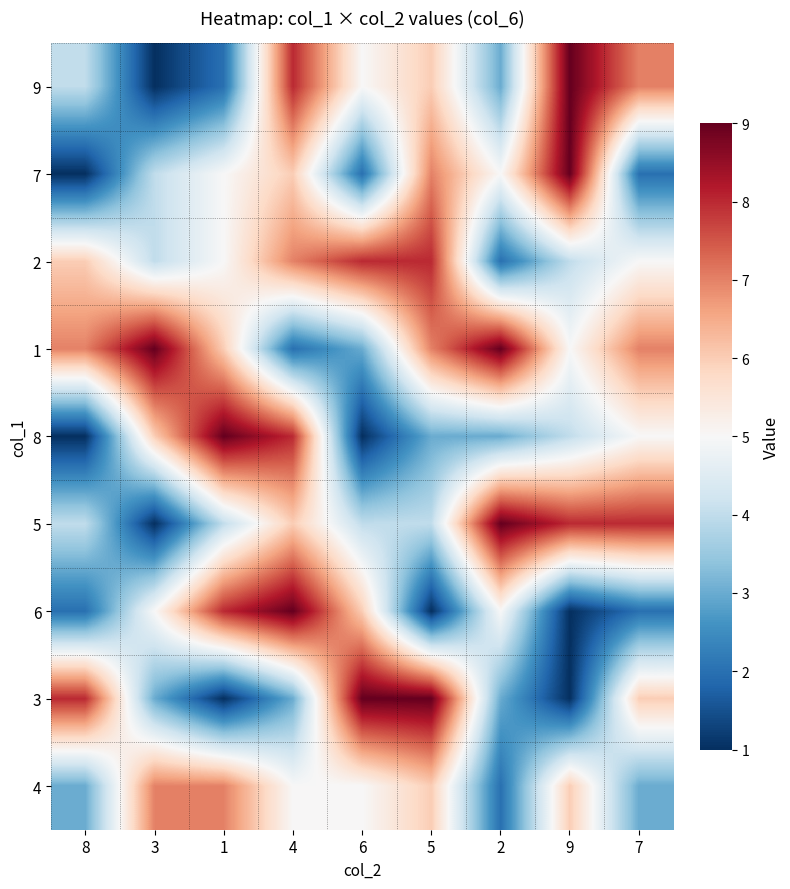

Reading left to right, list all the values displayed in this chart.

9: 8=4	3=1	1=2	4=8	6=5	5=6	2=3	9=9	7=7
7: 8=1	3=4	1=5	4=6	6=2	5=7	2=5	9=9	7=2
2: 8=6	3=4	1=5	4=7	6=8	5=8	2=2	9=4	7=5
1: 8=7	3=9	1=6	4=2	6=3	5=7	2=9	9=5	7=7
8: 8=1	3=6	1=9	4=8	6=1	5=3	2=3	9=4	7=5
5: 8=4	3=1	1=4	4=6	6=4	5=4	2=9	9=8	7=8
6: 8=2	3=5	1=8	4=9	6=6	5=1	2=5	9=1	7=2
3: 8=8	3=3	1=1	4=3	6=9	5=9	2=3	9=1	7=6
4: 8=3	3=7	1=7	4=5	6=5	5=6	2=2	9=6	7=3